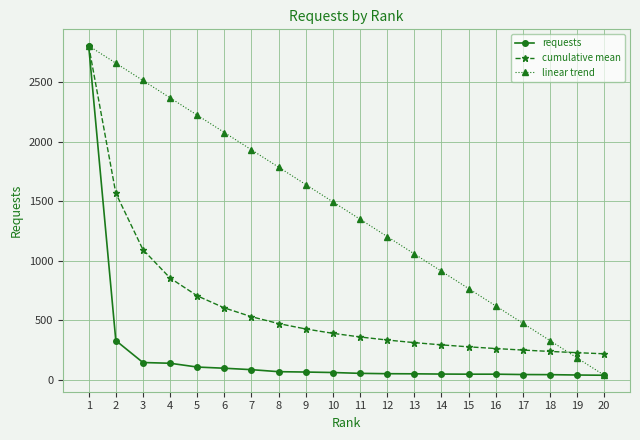

Count the number of categories in the chart.

20